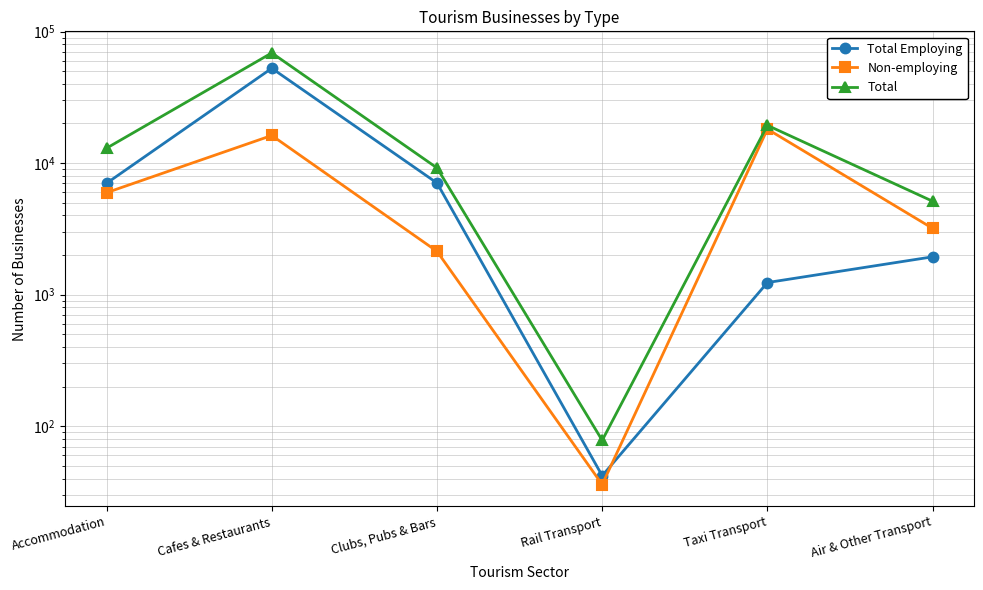

Is the value of Total Employing at Cafes & Restaurants greater than the value of Non-employing at Air & Other Transport?

Yes